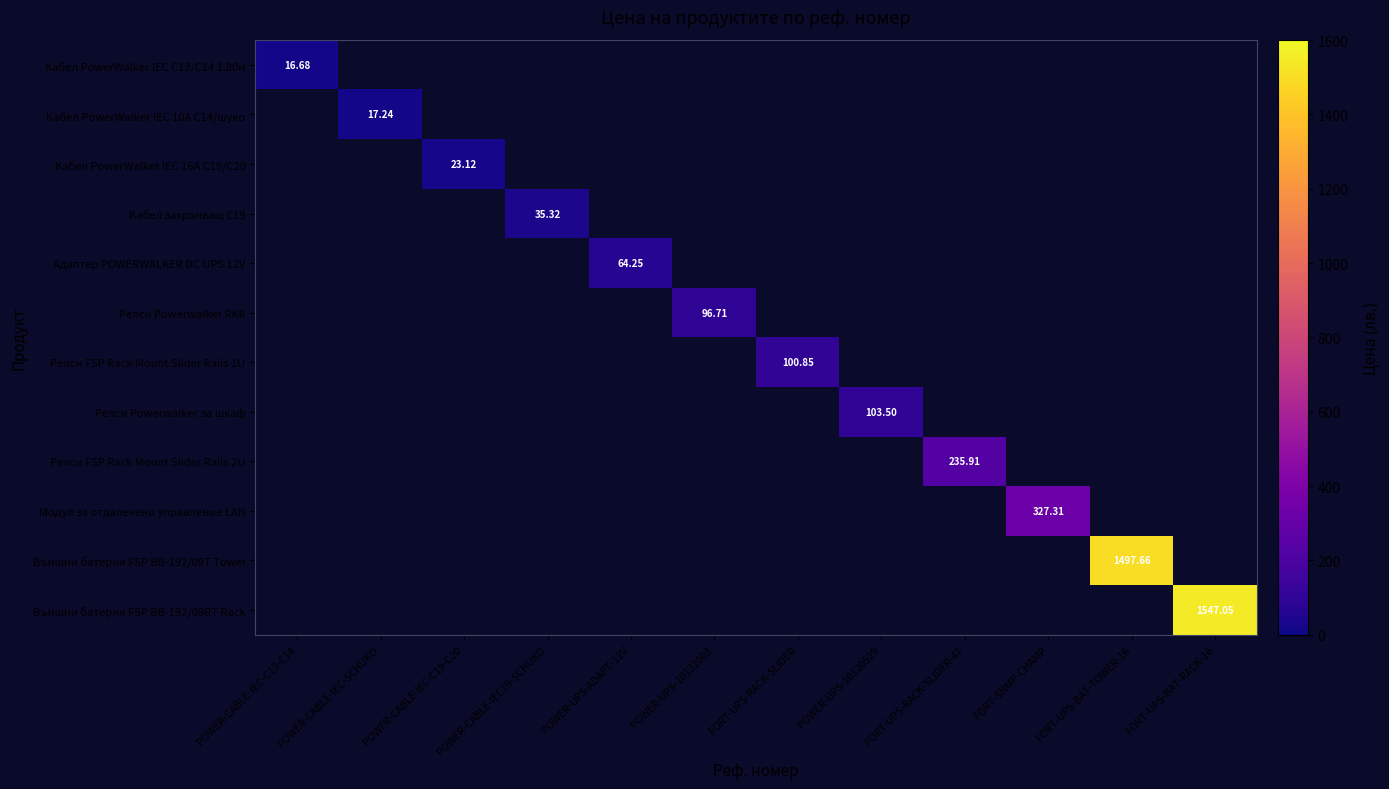

List the series in order of their overall mean, lowest first.

Кабел PowerWalker IEC C13/C14 1.80м, Кабел PowerWalker IEC 10A C14/шуко, Кабел PowerWalker IEC 16A C19/C20, Кабел захранващ C19, Адаптер POWERWALKER DC UPS 12V, Релси Powerwalker RK6, Релси FSP Rack Mount Slider Rails 1U, Релси Powerwalker за шкаф, Релси FSP Rack Mount Slider Rails 2U, Модул за отдалечено управление LAN, Външни батерия FSP BB-192/09T Tower, Външни батерия FSP BB-192/09RT Rack